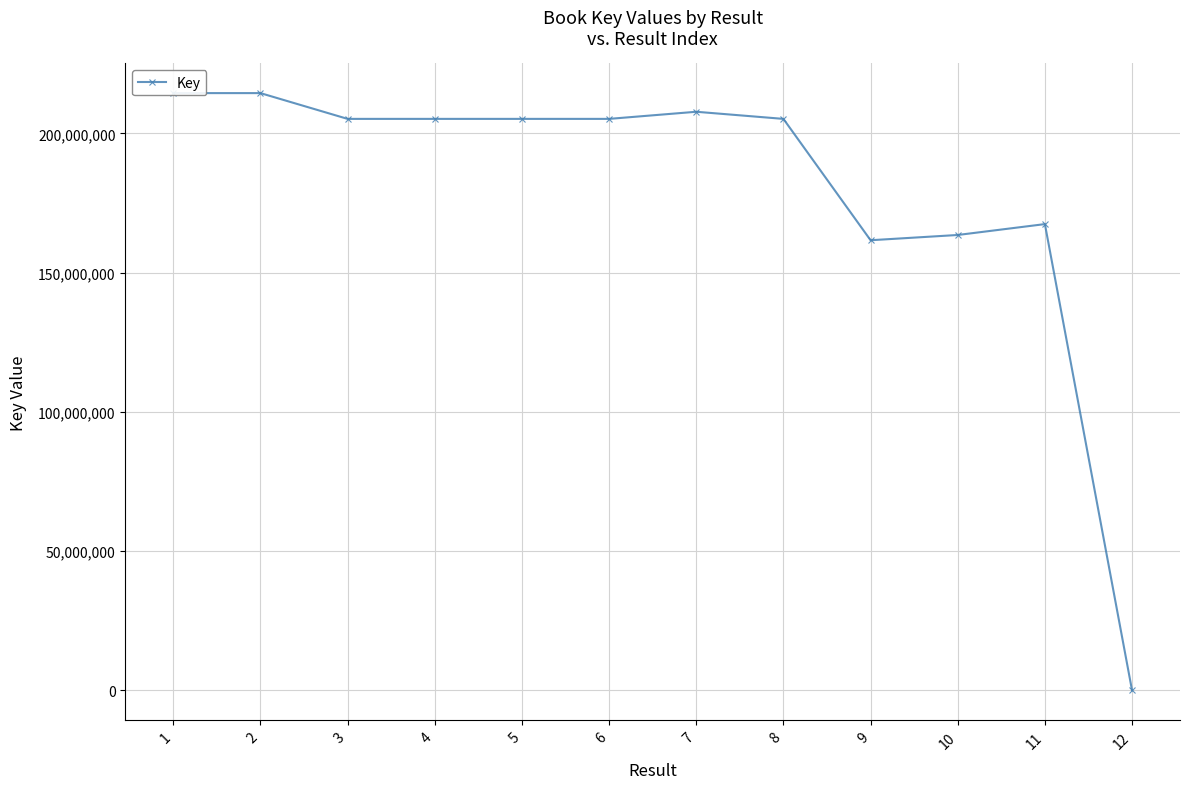

What is the maximum value shown in the chart?

214439916